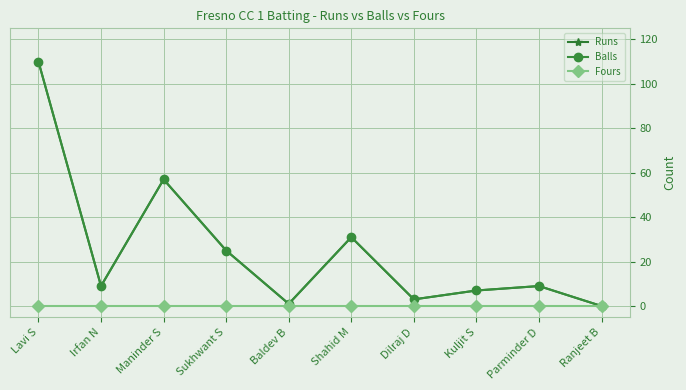

At Ranjeet B, list the series in order from smallest to largest.

Runs, Balls, Fours